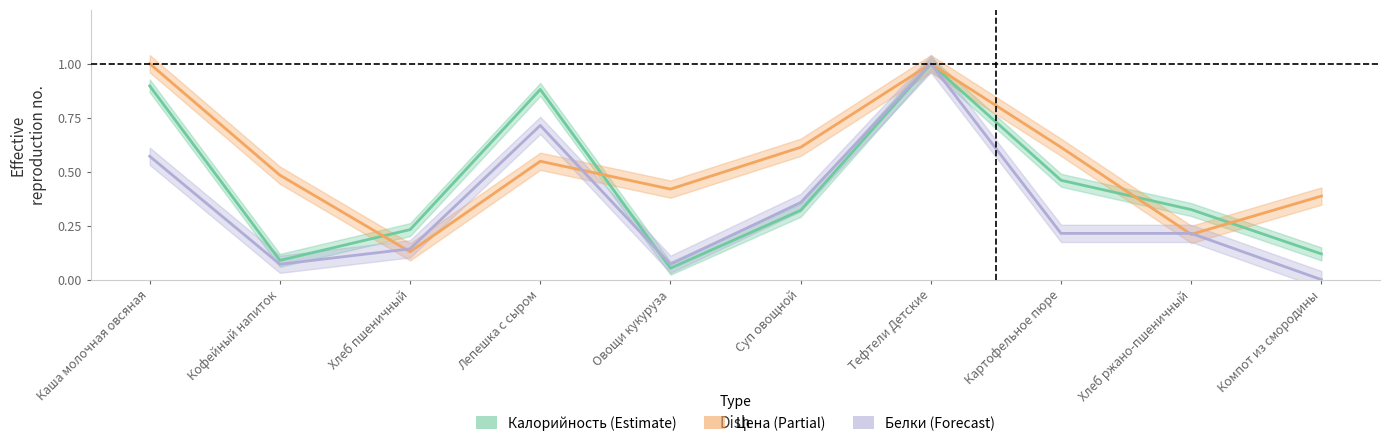

Reading right to left, transcribe all the data shown in this chart.

Калорийность: 0.1	0.3	0.5	1.0	0.3	0.1	0.9	0.2	0.1	0.9
Цена: 0.4	0.2	0.6	1.0	0.6	0.4	0.5	0.1	0.5	1.0
Белки: 0.0	0.2	0.2	1.0	0.4	0.1	0.7	0.1	0.1	0.6